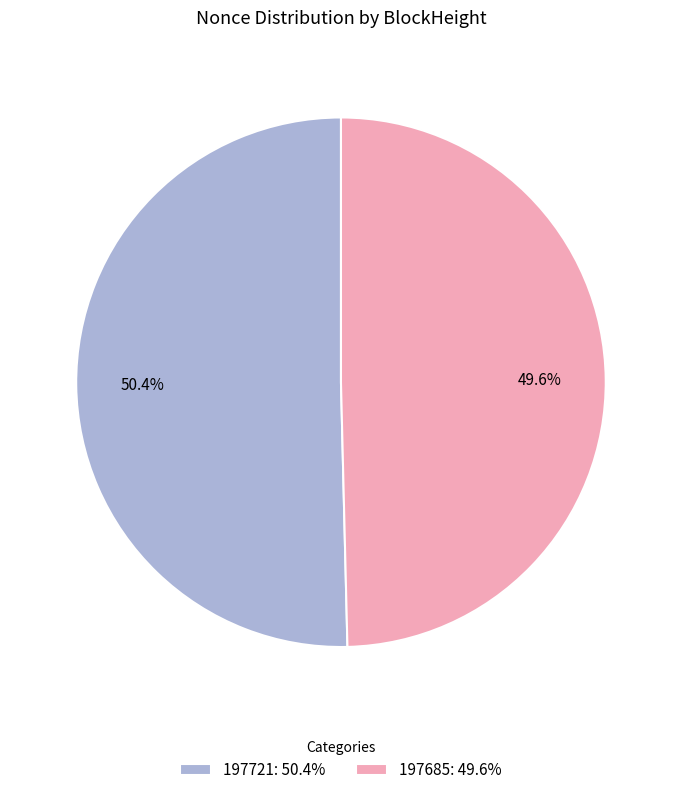

To the nearest percent, what is the average slice percentage?

50%